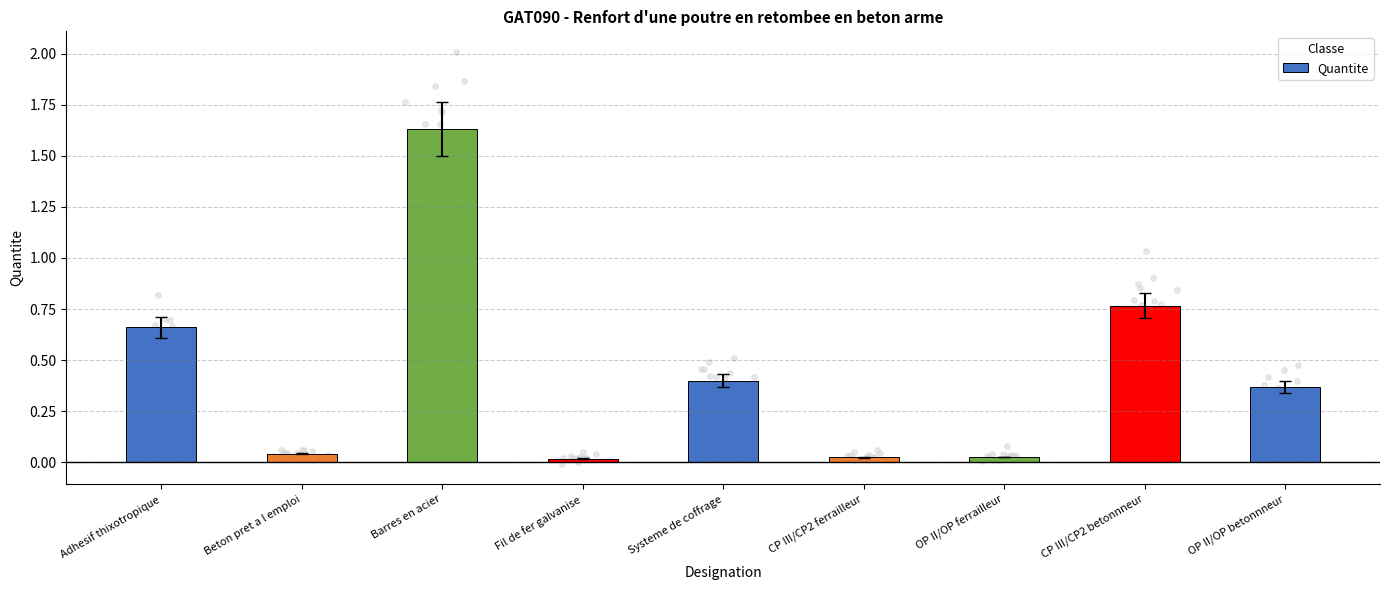

What is the change in value from Systeme de coffrage to CP III/CP2 ferrailleur?

-0.4